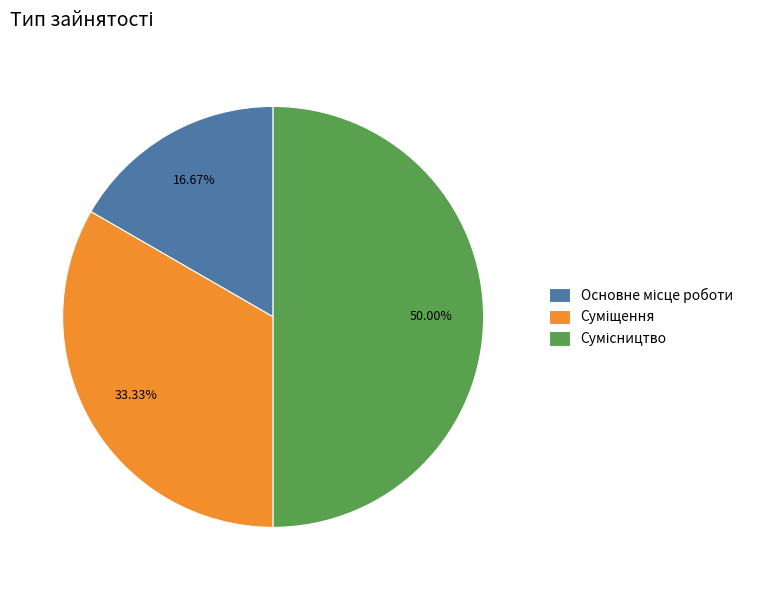

To the nearest percent, what is the average slice percentage?

33%